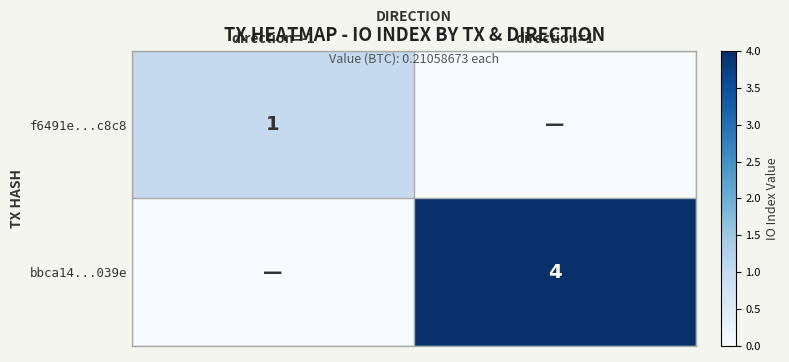

Is it true that f6491e...c8c8 equals 1 at direction=-1?

True